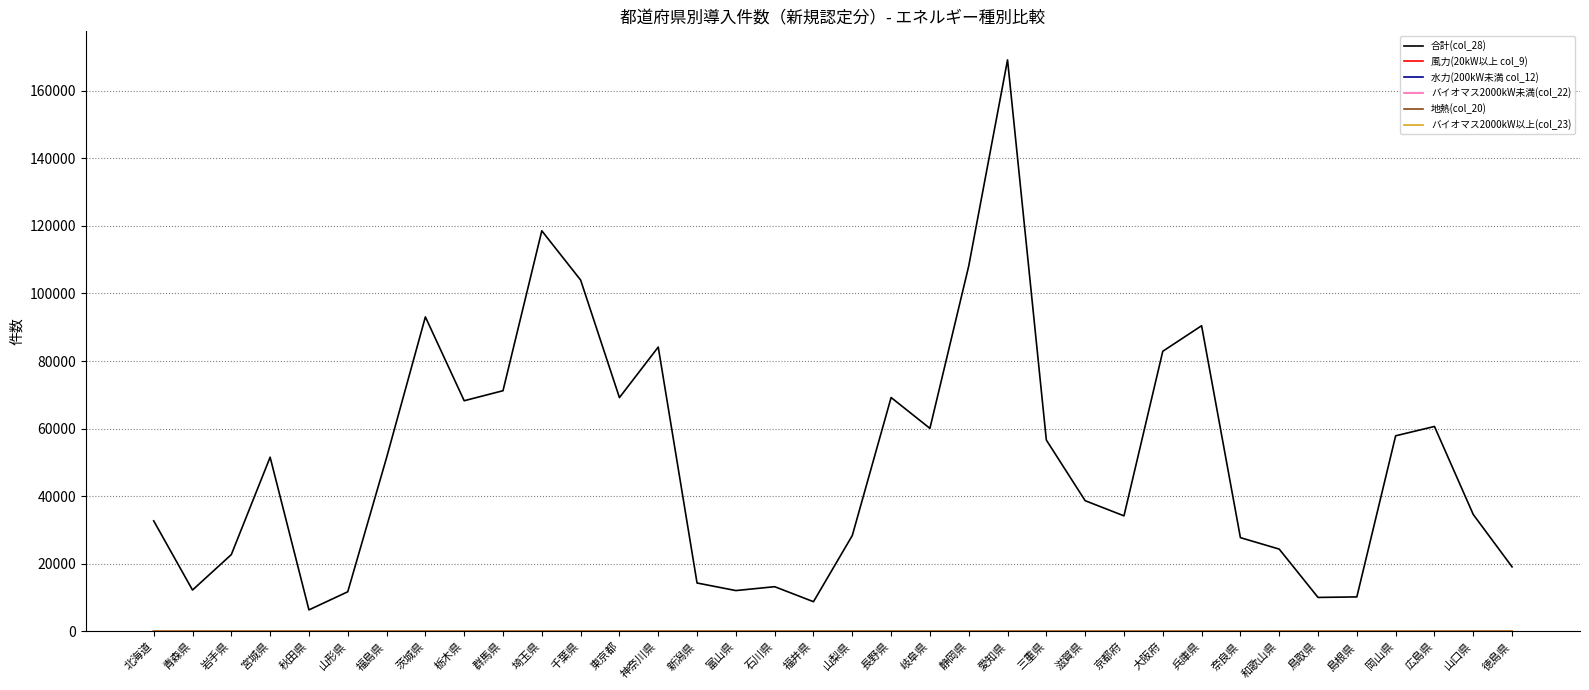

At which category does the chart reach its peak across all series?

愛知県